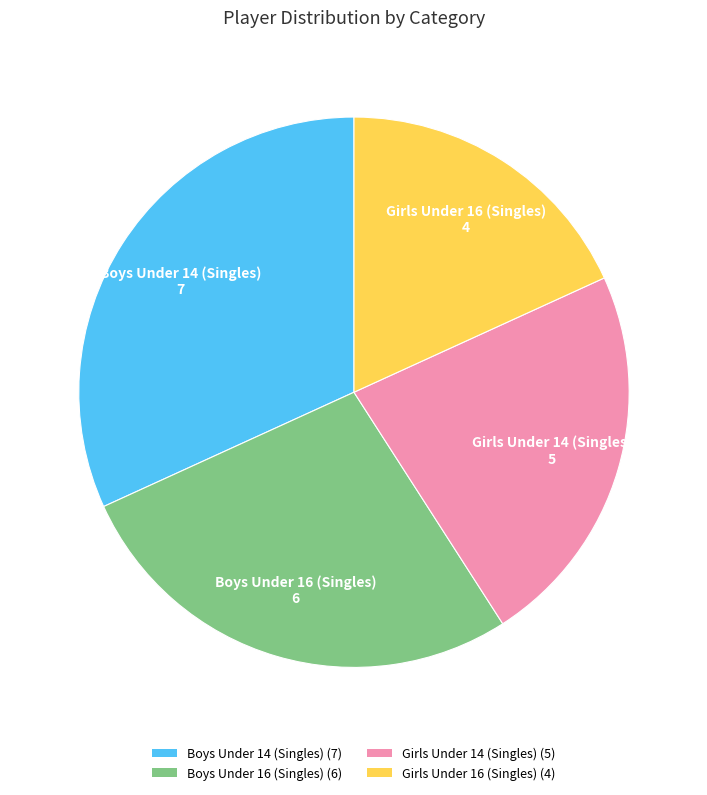

Does Girls Under 16 (Singles) represent more than half of the total?

No